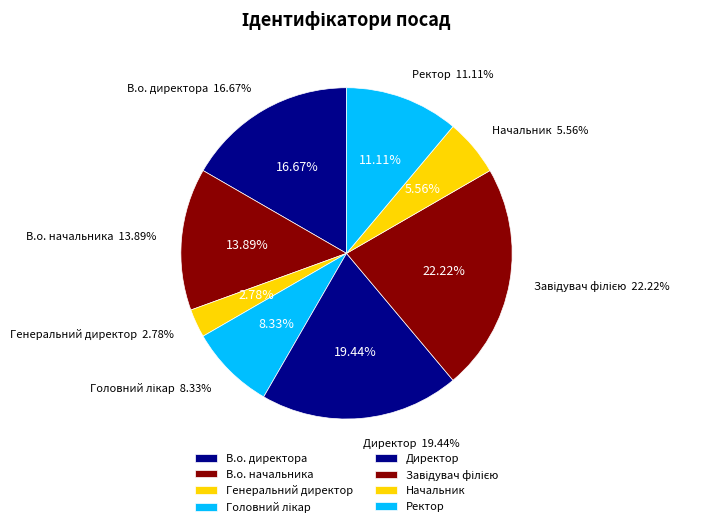

What is the smallest slice in the pie chart?

Генеральний директор